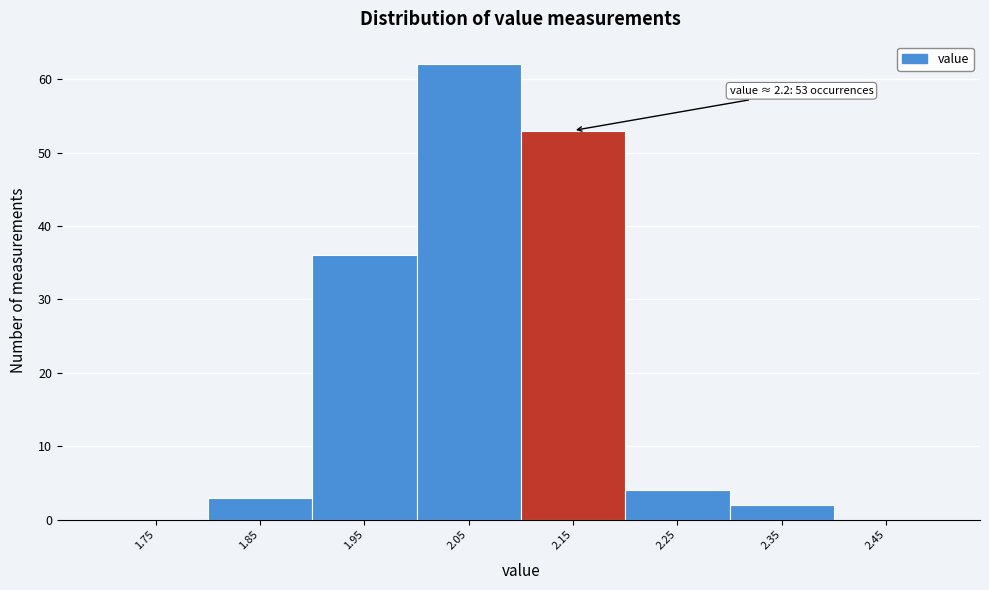

Reading left to right, what are all the values shown in this chart?

1.75=0	1.85=3	1.95=36	2.05=62	2.15=53	2.25=4	2.35=2	2.45=0